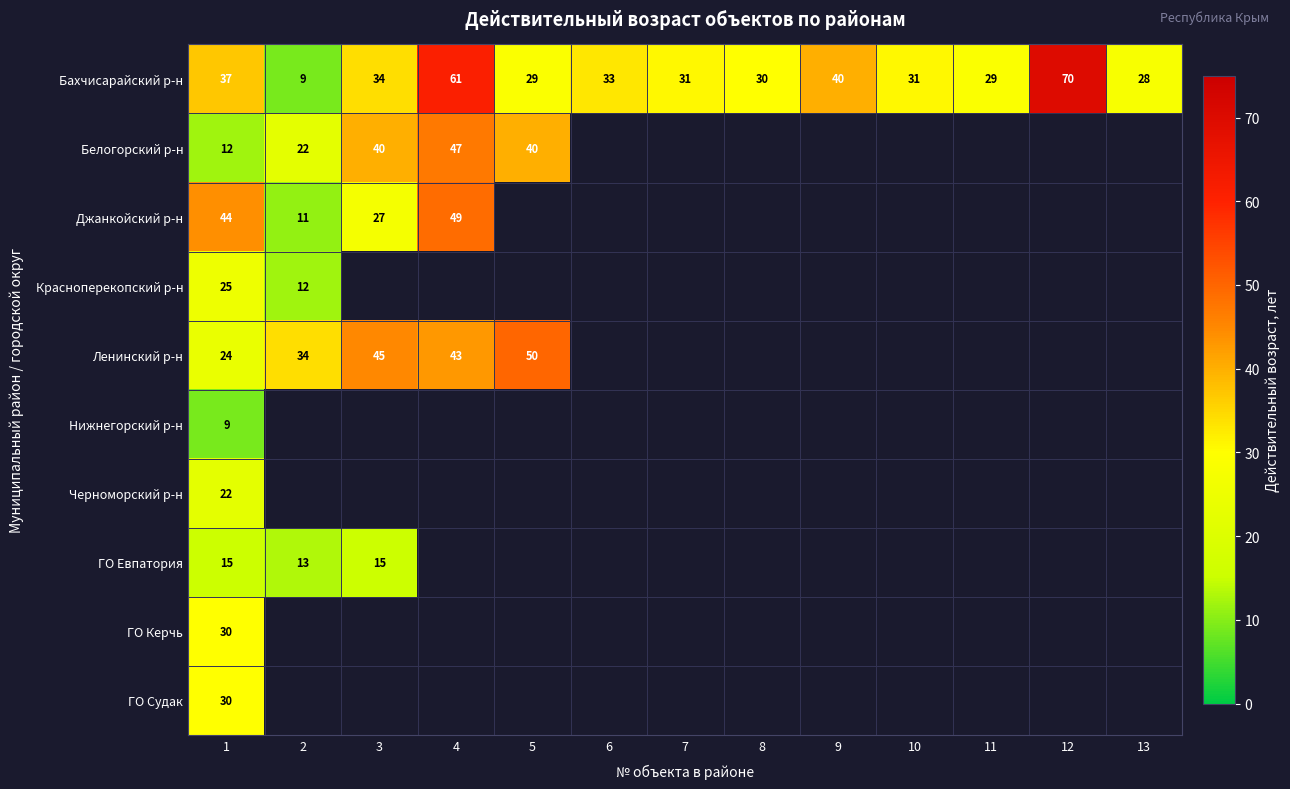

How many series are shown in this chart?

10